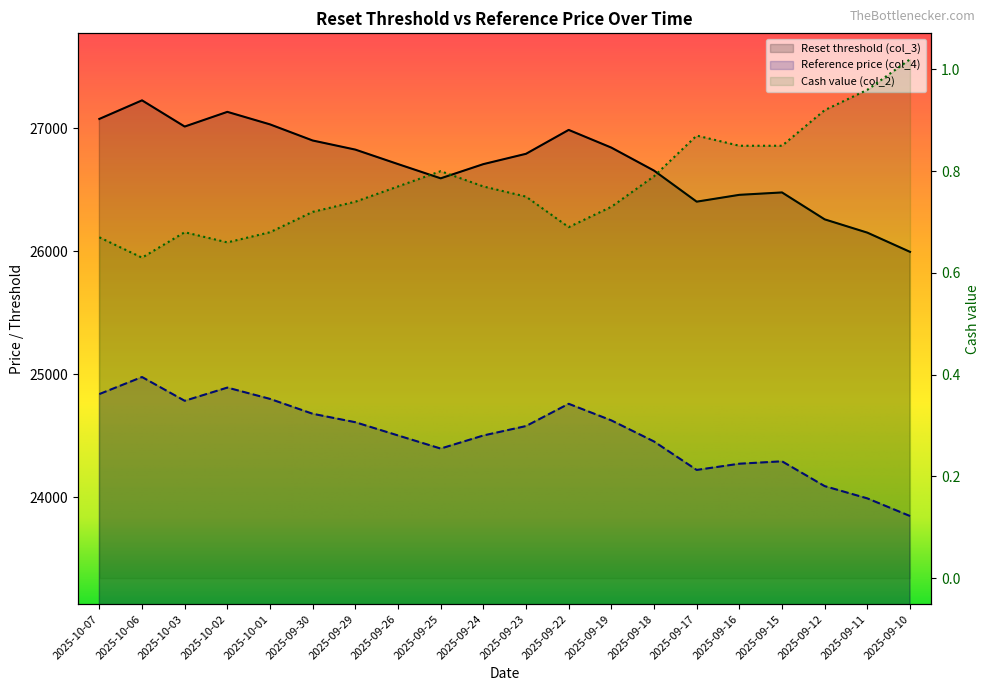

Reading left to right, list all the values displayed in this chart.

Reset threshold (col_3): 27075.8	27226.6	27013.8	27133.1	27031.3	26900.3	26826.4	26708.8	26593.1	26708.5	26792.4	26986.5	26842.6	26655.8	26403.5	26458.9	26478.4	26259.7	26151.8	25995.7
Reference price (col_4): 24840.2	24978.6	24785.5	24892.8	24800.9	24680.0	24611.4	24503.8	24397.3	24503.6	24580.2	24761.1	24626.2	24454.9	24223.7	24274.2	24293.8	24092.2	23992.6	23849.3
Cash value (col_2): 0.7	0.6	0.7	0.7	0.7	0.7	0.7	0.8	0.8	0.8	0.8	0.7	0.7	0.8	0.9	0.8	0.8	0.9	1.0	1.0